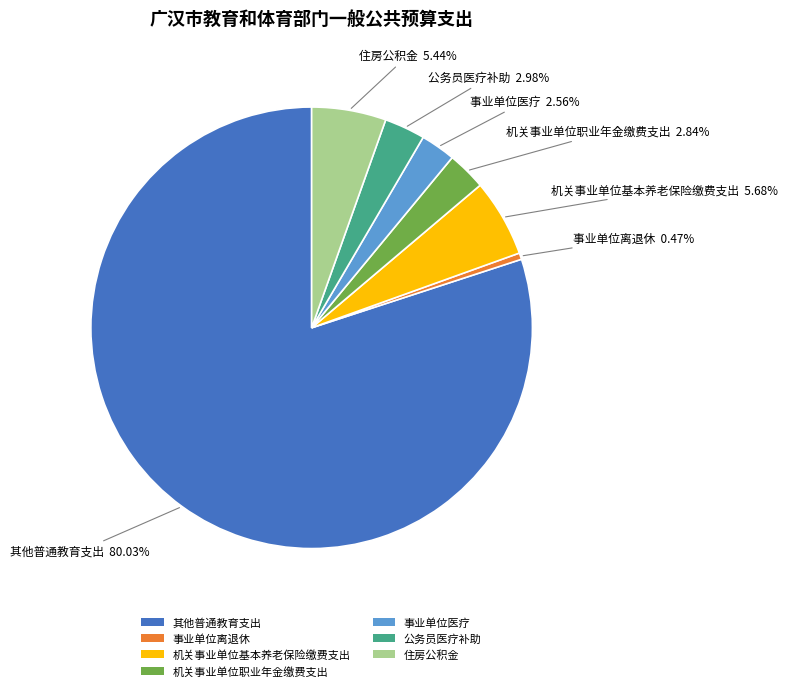

The 机关事业单位基本养老保险缴费支出 slice represents 6% of the pie. True or false?

True